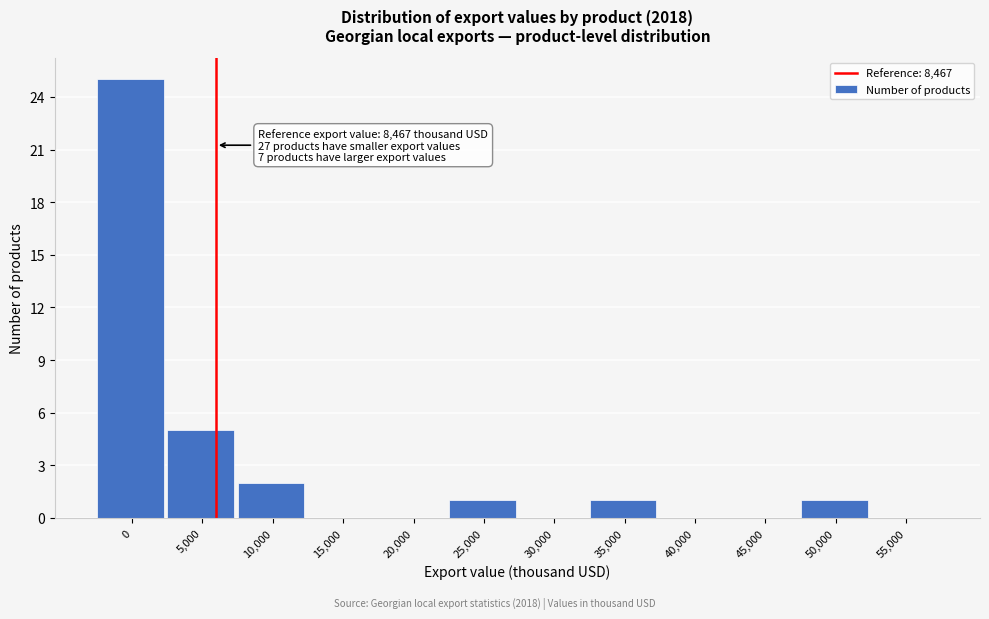

Reading left to right, list all the values displayed in this chart.

0=25	5,000=5	10,000=2	15,000=0	20,000=0	25,000=1	30,000=0	35,000=1	40,000=0	45,000=0	50,000=1	55,000=0